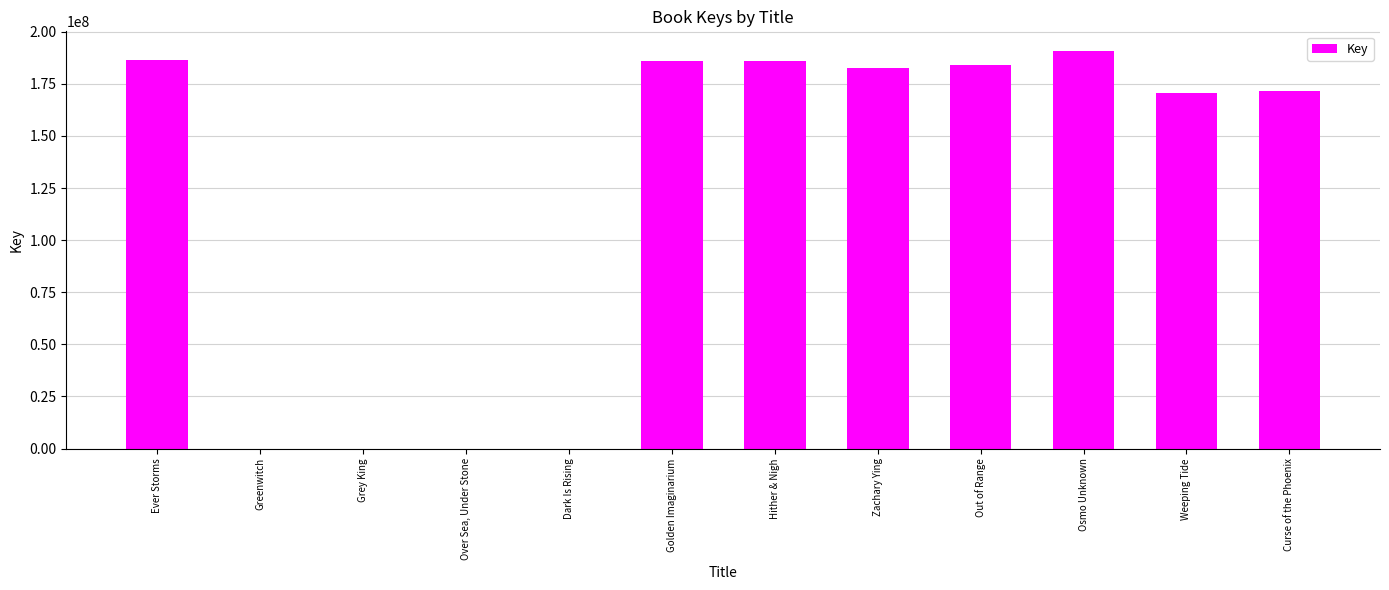

What is the change in value from Golden Imaginarium to Curse of the Phoenix?

-14713675